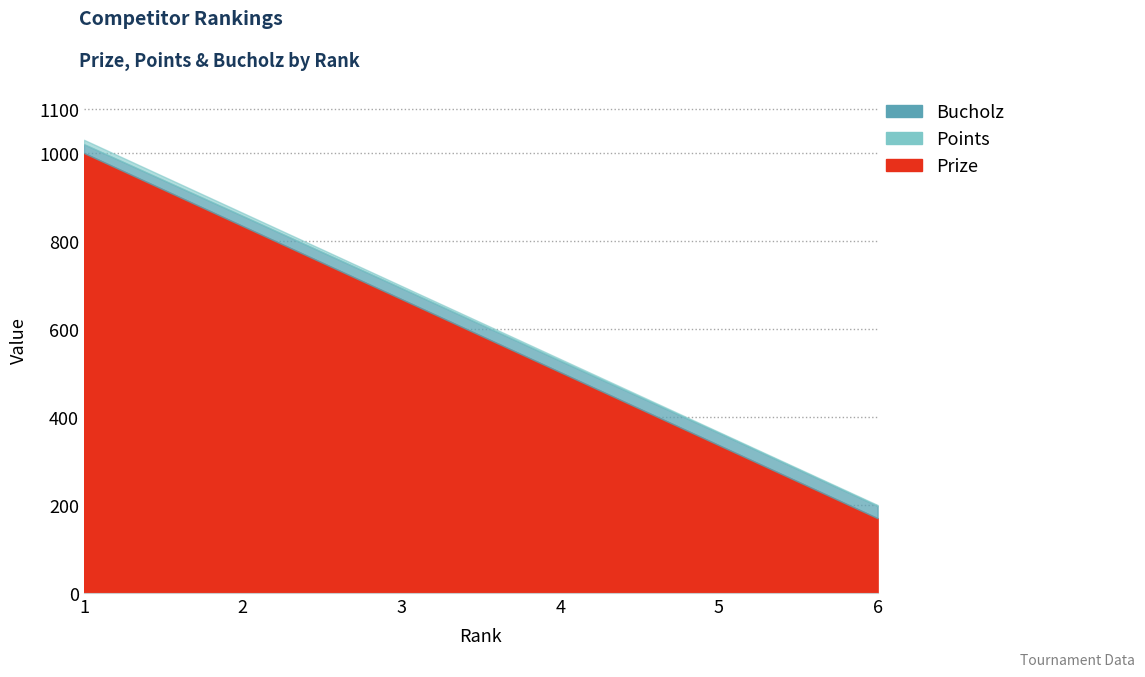

How many lines are shown in the chart?

3